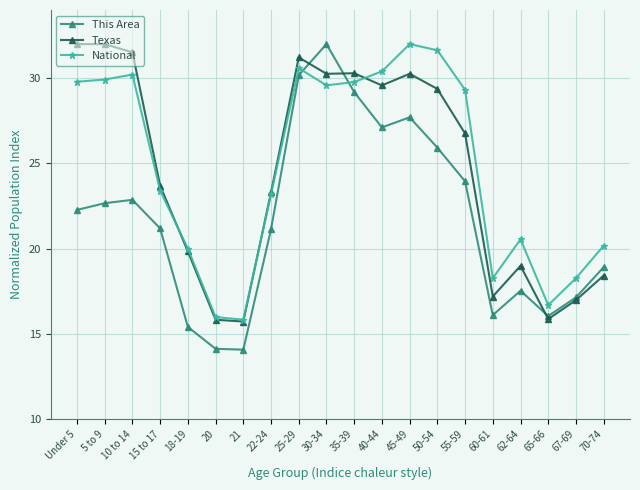

What is the value of the National point at the 16th from the left?

18.3